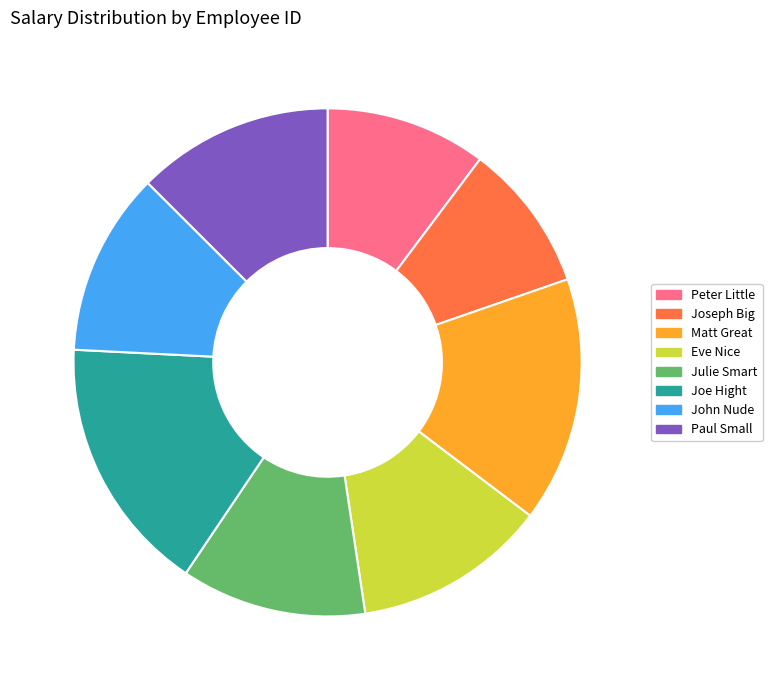

Does any single category account for the majority?

No